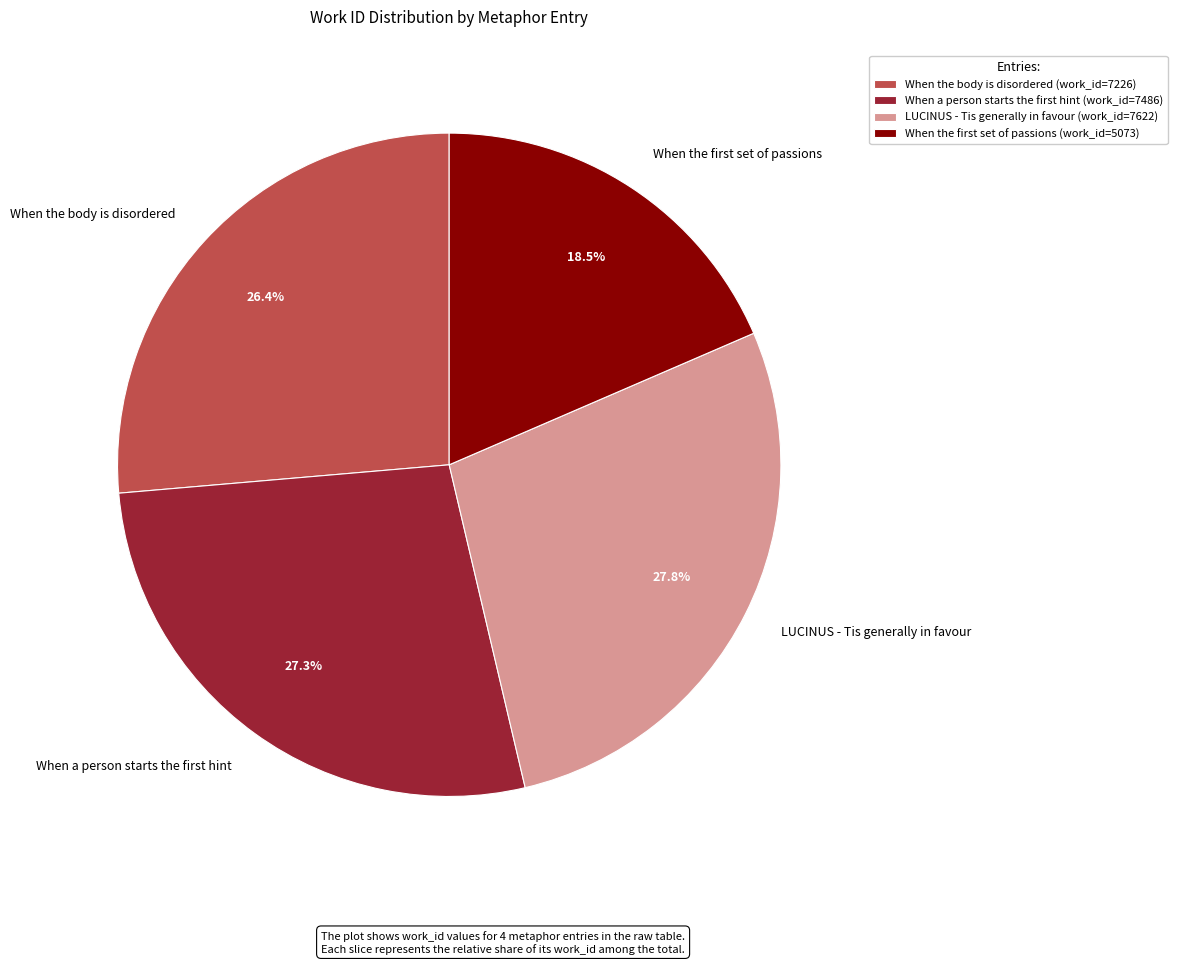

Which slice is the smallest?

When the first set of passions